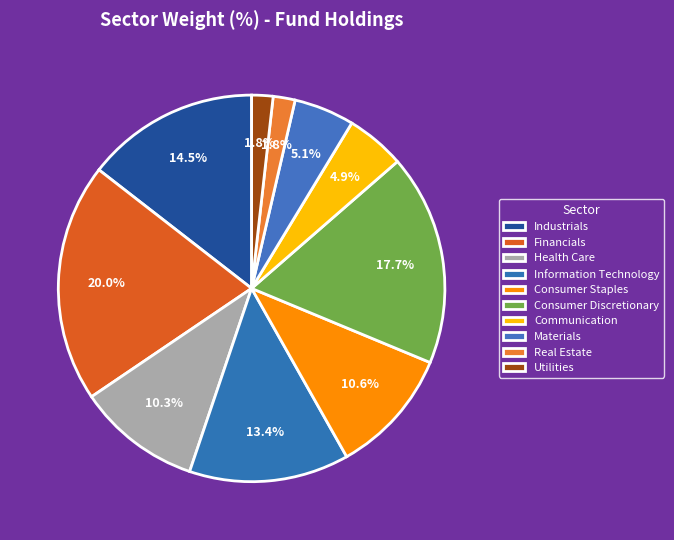

How many segments does this pie chart have?

10